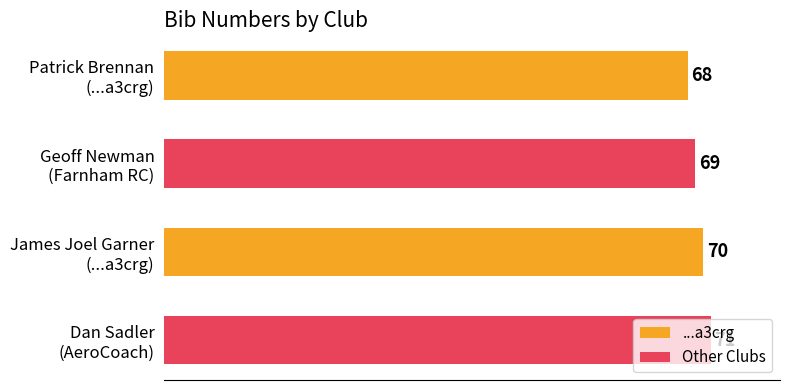

What is the smallest value displayed?

68